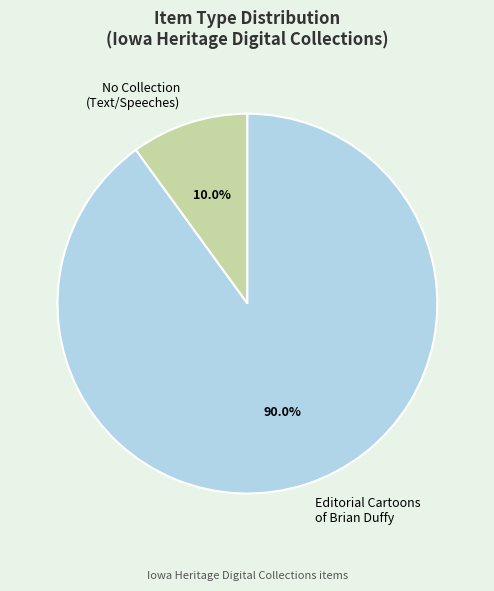

Which slice is the smallest?

No Collection (Text/Speeches)